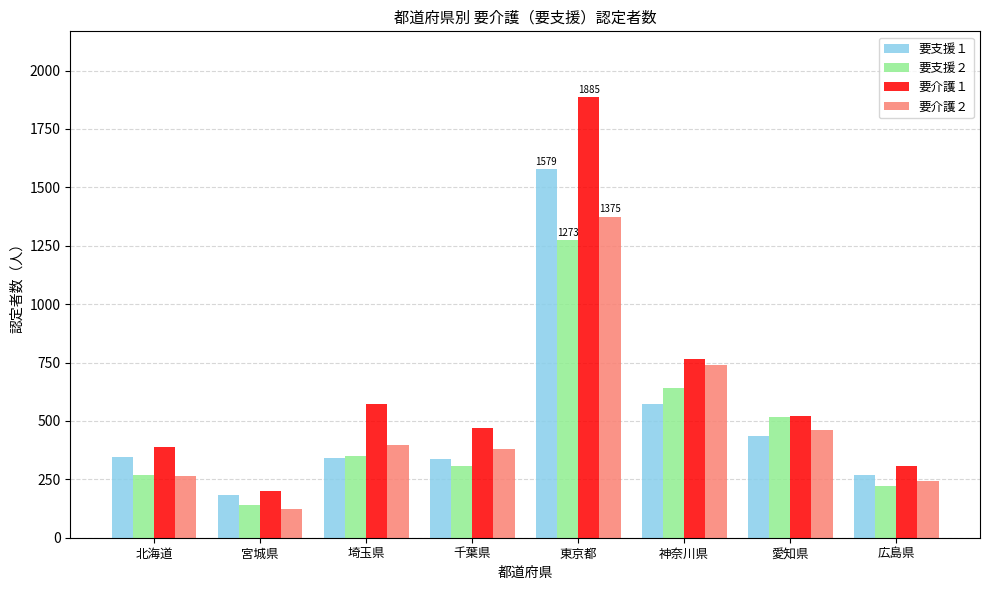

Is it true that 要介護２ equals 681 at 愛知県?

False